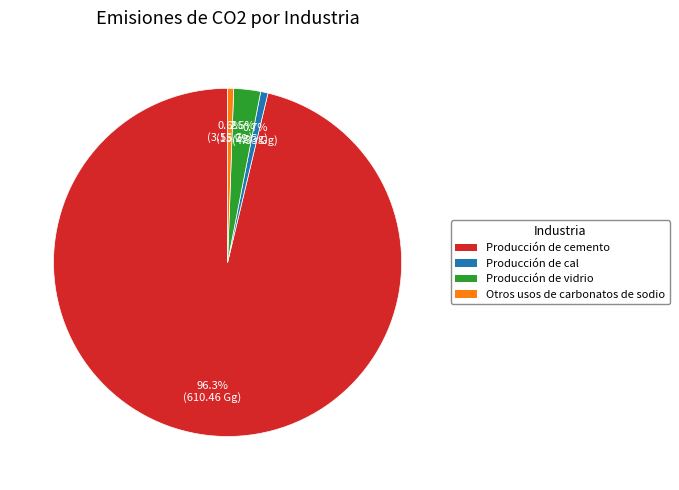

Does any single category account for the majority?

Yes